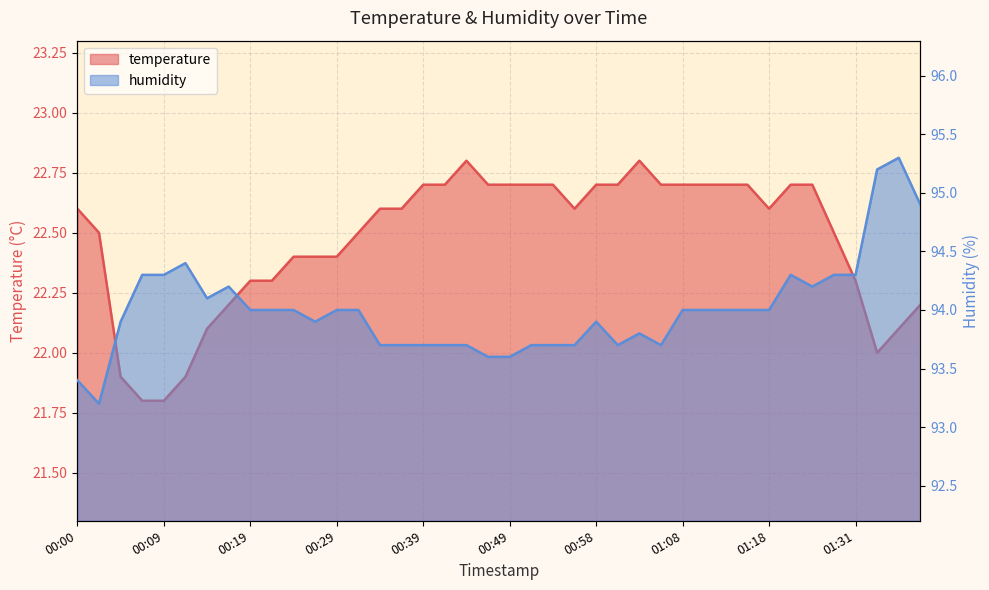

What is the highest value of the humidity series?

95.3